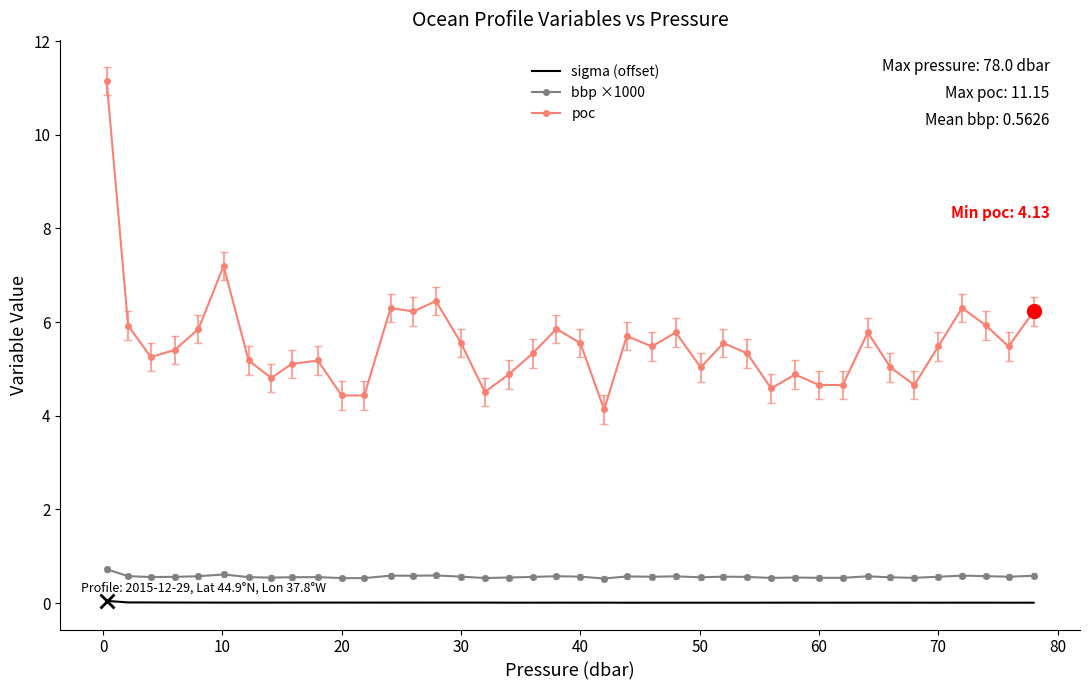

Rank the series by their maximum value, from lowest to highest.

sigma (offset), bbp ×1000, poc